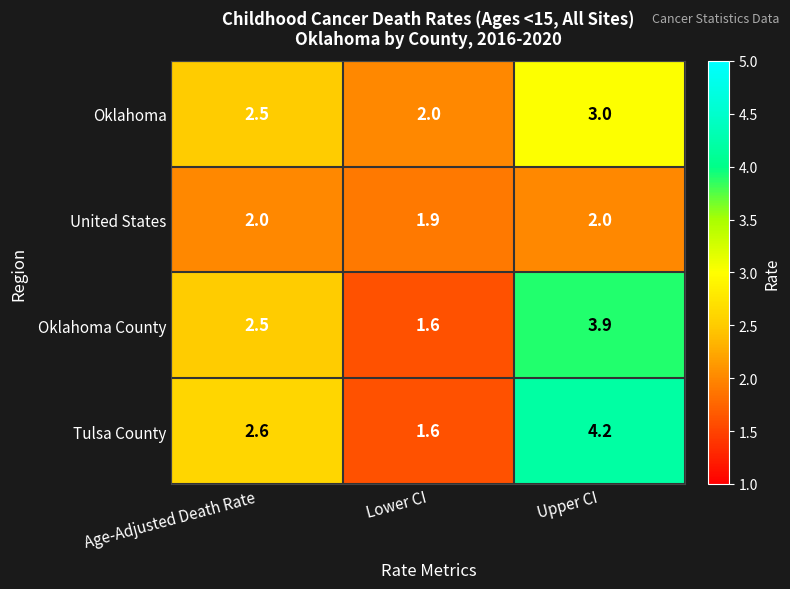

The value of Tulsa County at Age-Adjusted Death Rate is 2.6. True or false?

True